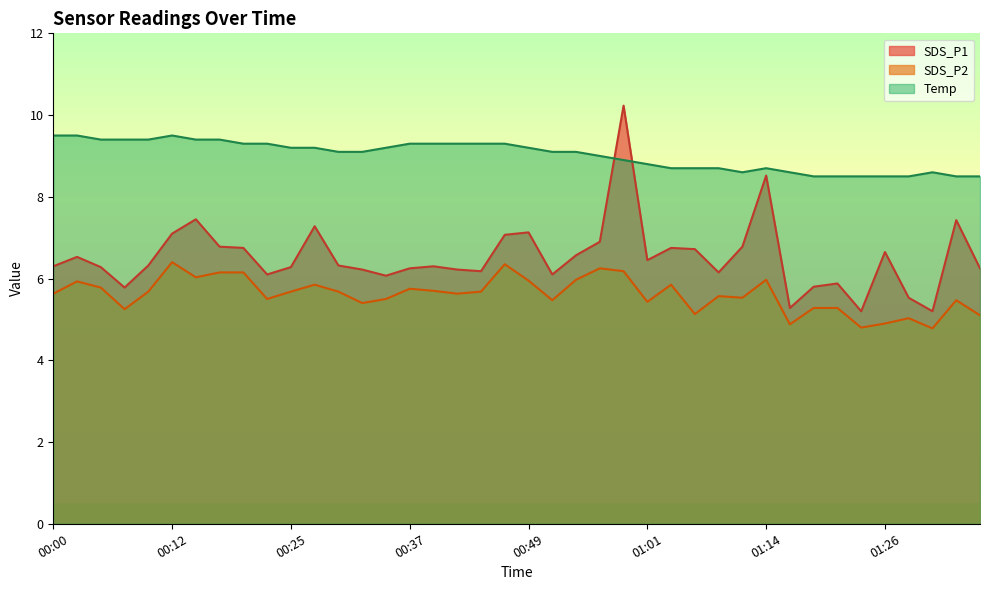

Where is Temp nearest to the value 9?

00:56